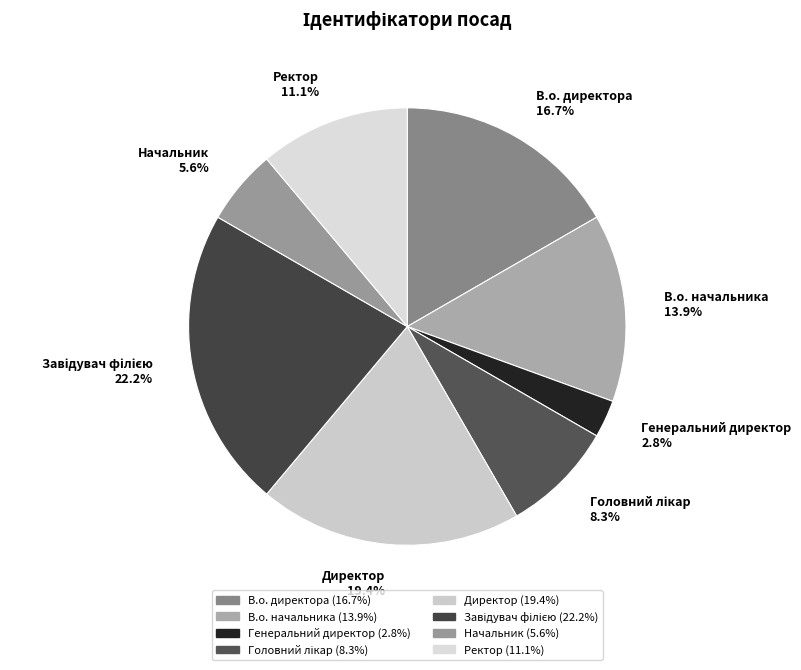

Does Начальник 5.6% account for over 50% of the chart?

No